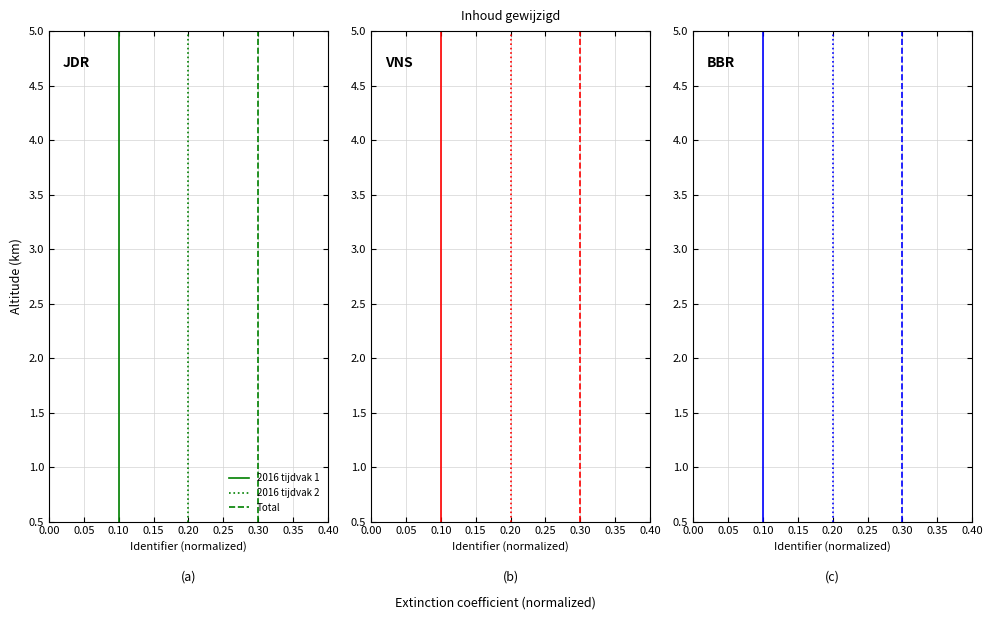

Does the chart display data point markers on the line(s)?

No